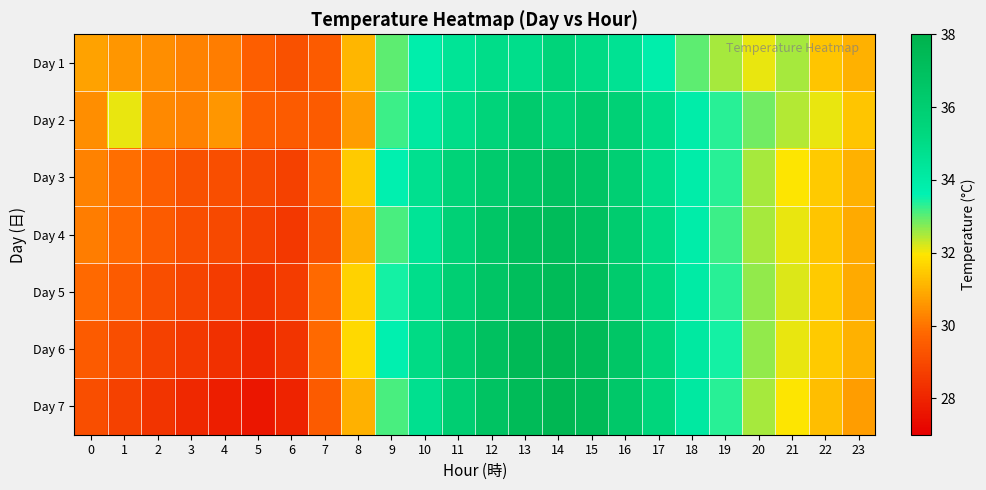

How many series are shown in this chart?

7